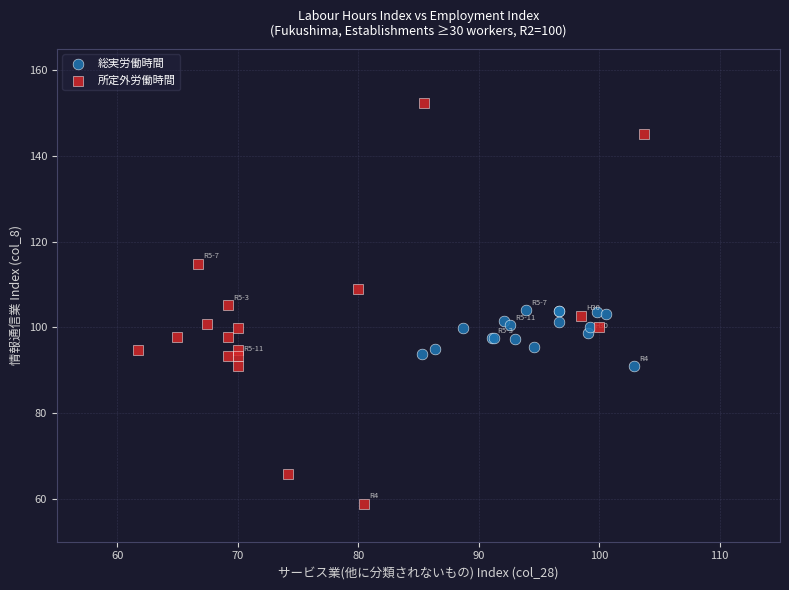

Which series contains the highest Y value?

所定外労働時間